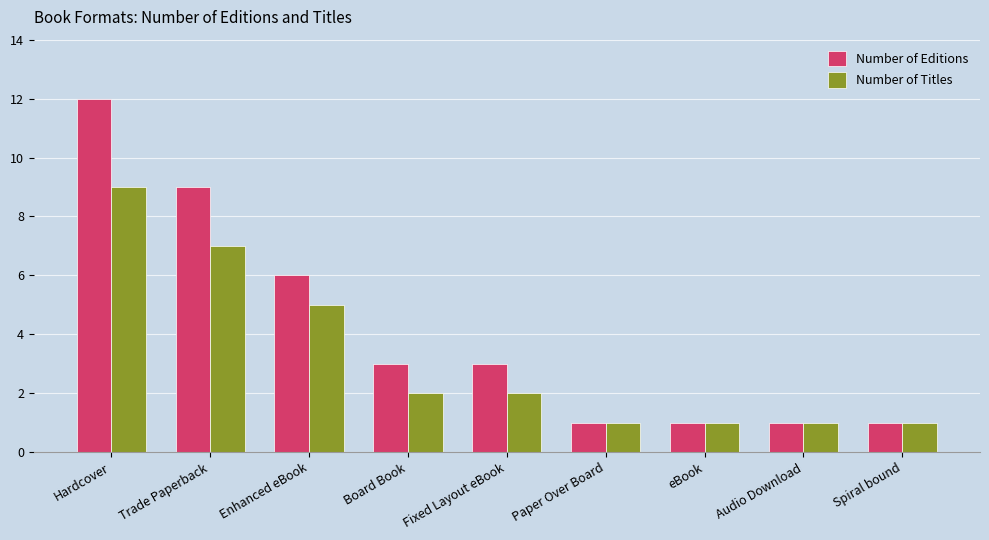

True or false: Number of Editions has a value of 12 at Hardcover.

True